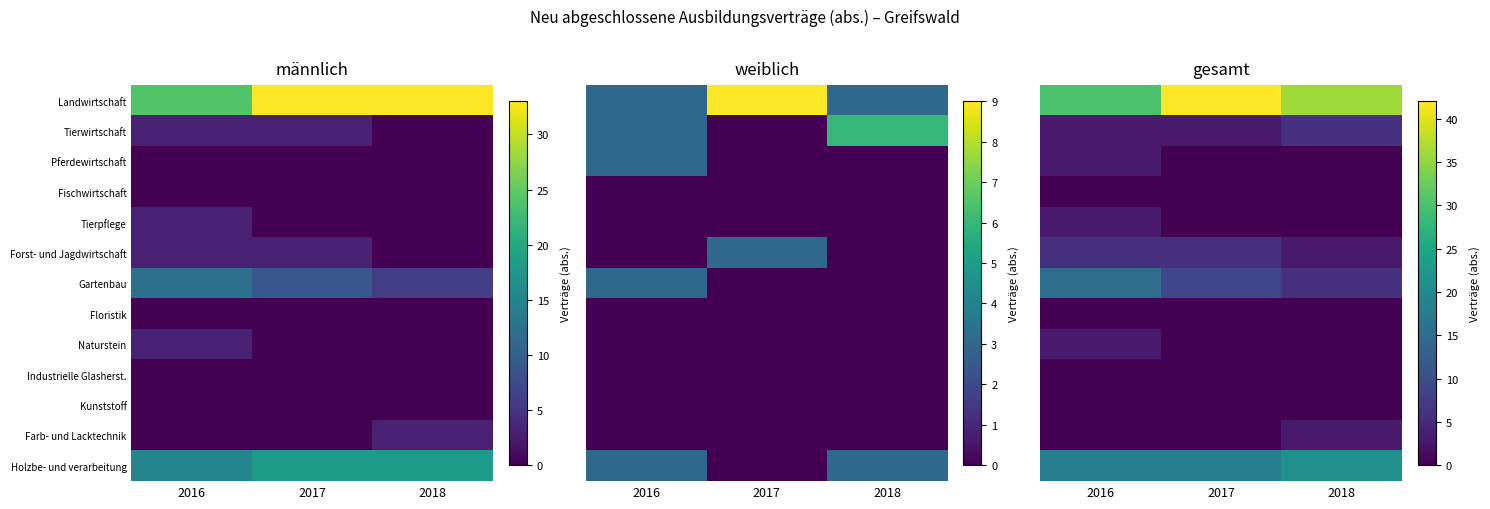

Where is Gartenbau nearest to the value 10?

2017